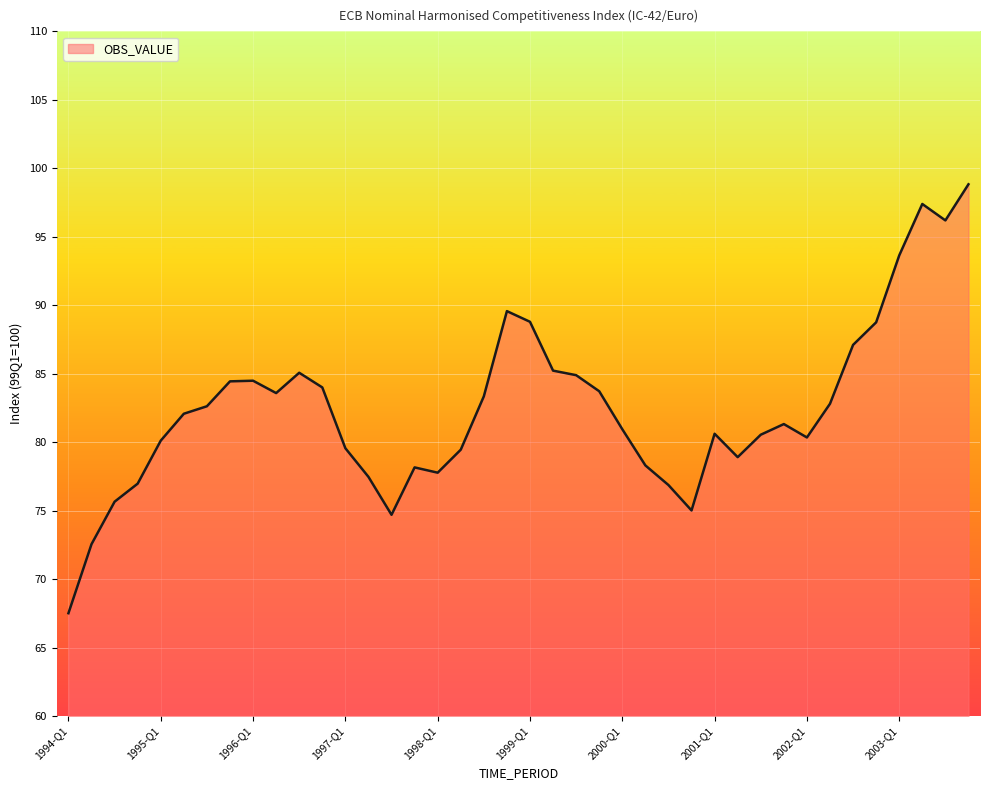

What is the minimum value shown in the chart?

67.5